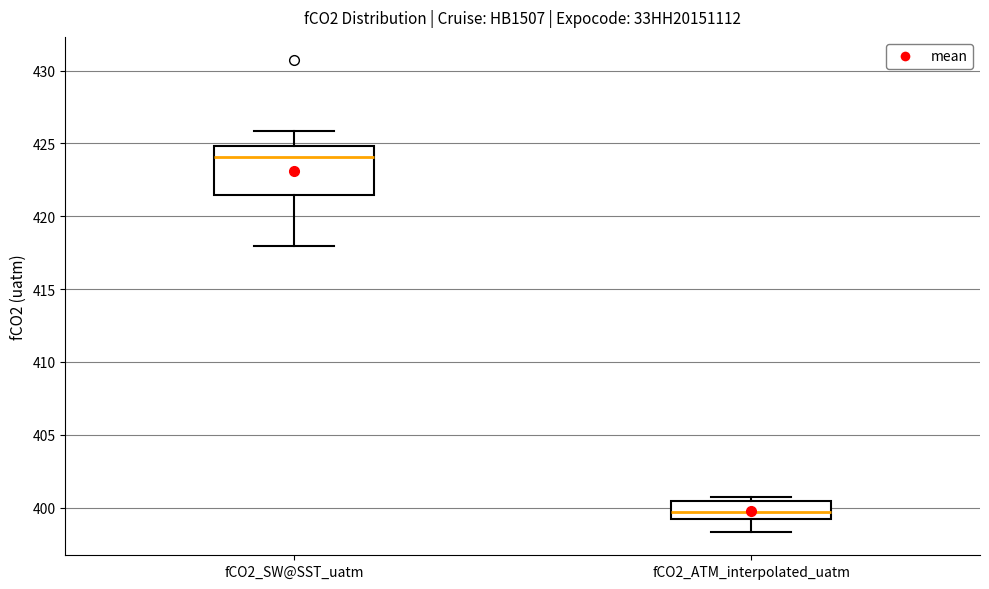

Reading left to right, transcribe this box plot: for each box, give where its median line is, the range the box spans, and where its two whiskers end, as read against the y-axis. The values are not printed on the chart, so give them approximately, as read against the axis.

fCO2_SW@SST_uatm: median 424.0, box 421.5 to 425.0, whiskers 418.0 to 426.0
fCO2_ATM_interpolated_uatm: median 399.5, box 399.0 to 400.5, whiskers 398.5 to 400.5 (just above the box's upper edge)